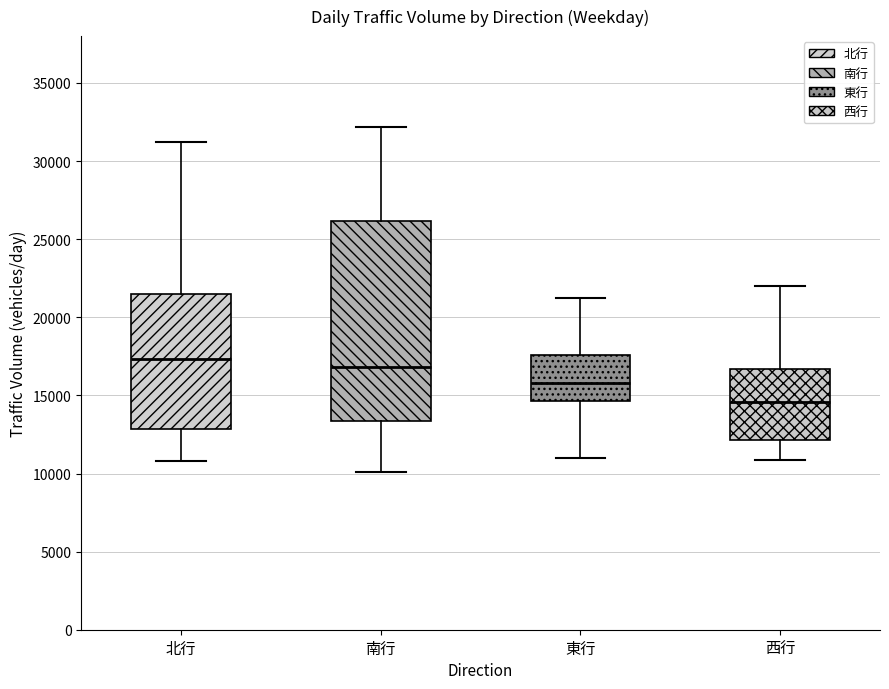

Reading left to right, read every box against the y-axis: the position of its median line, the range the box covers, and the ends of its whiskers. The values are not printed on the chart, so give them approximately, as read against the axis.

北行: median 17500, box 13000 to 21500, whiskers 11000 to 31000
南行: median 17000, box 13500 to 26000, whiskers 10000 to 32000
東行: median 16000, box 14500 to 17500, whiskers 11000 to 21000
西行: median 14500, box 12000 to 16500, whiskers 11000 to 22000